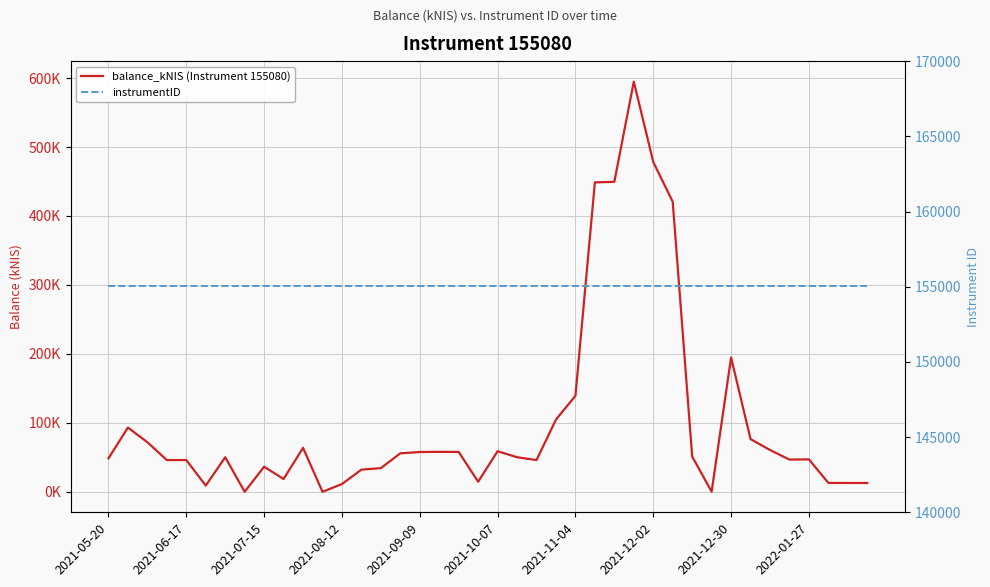

Which category has the highest value in the instrumentID series?

2021-05-20